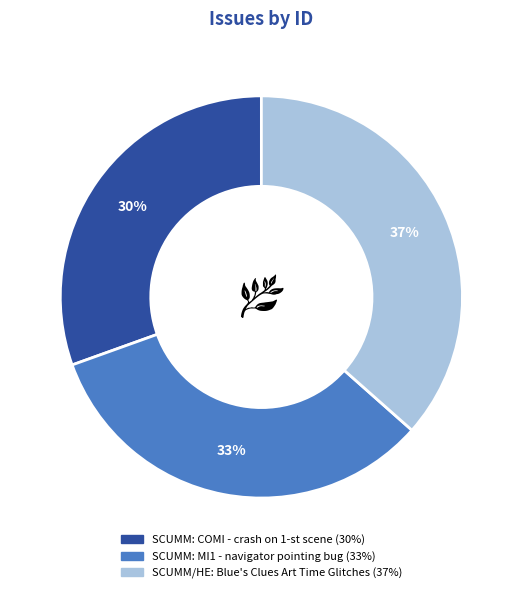

Is the sum of SCUMM: MI1 - navigator pointing bug and SCUMM: COMI - crash on 1-st scene greater than half?

Yes